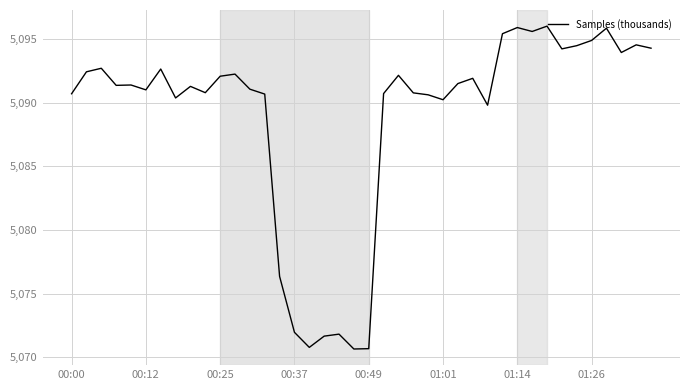

What is the greatest value displayed?

5096.0